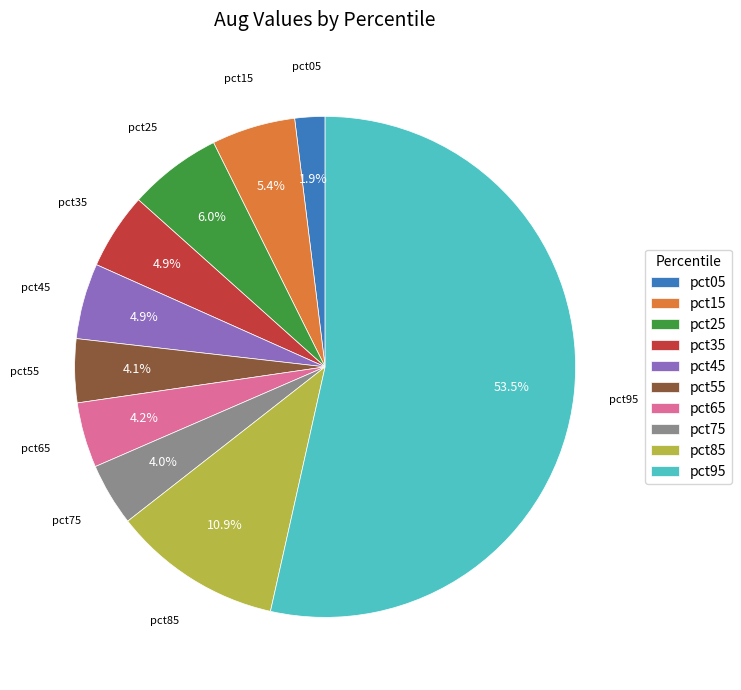

To the nearest percent, what portion does pct55 represent?

4%